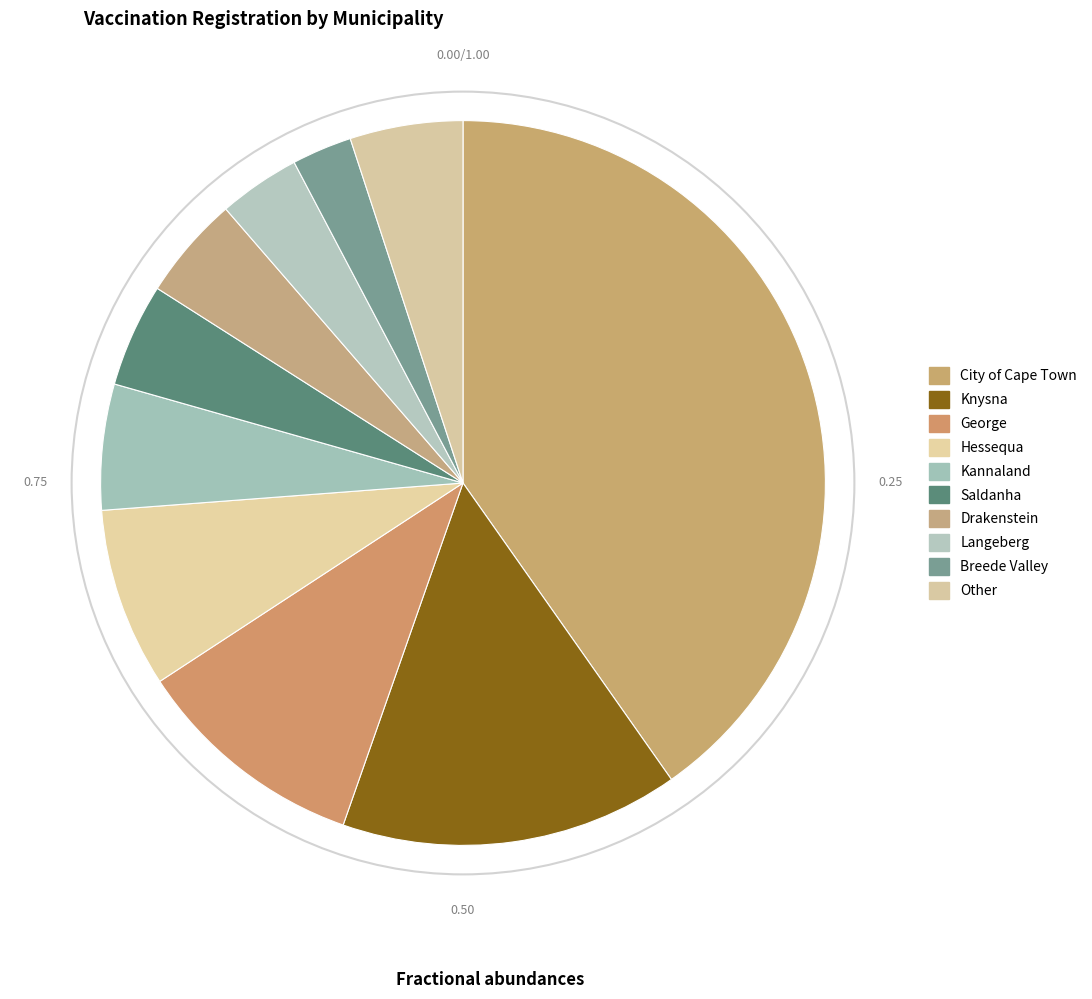

How many slices are in this pie chart?

10